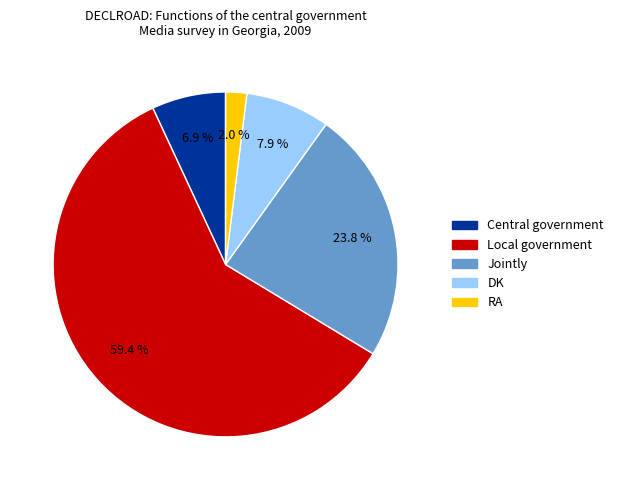

How many segments does this pie chart have?

5